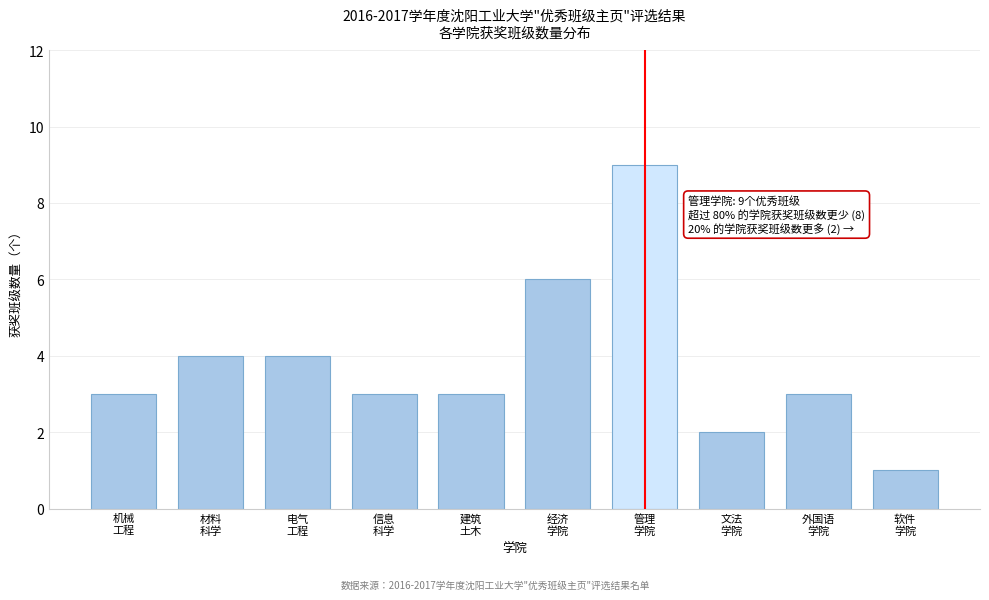

Reading left to right, list all the values displayed in this chart.

3	4	4	3	3	6	9	2	3	1